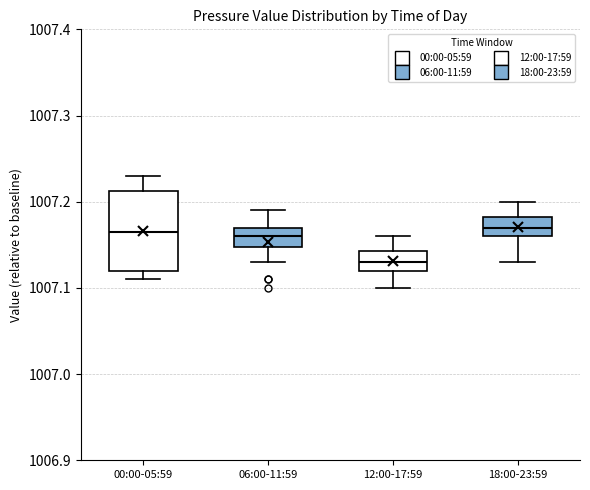

Which box's median line is the lowest?

12:00-17:59